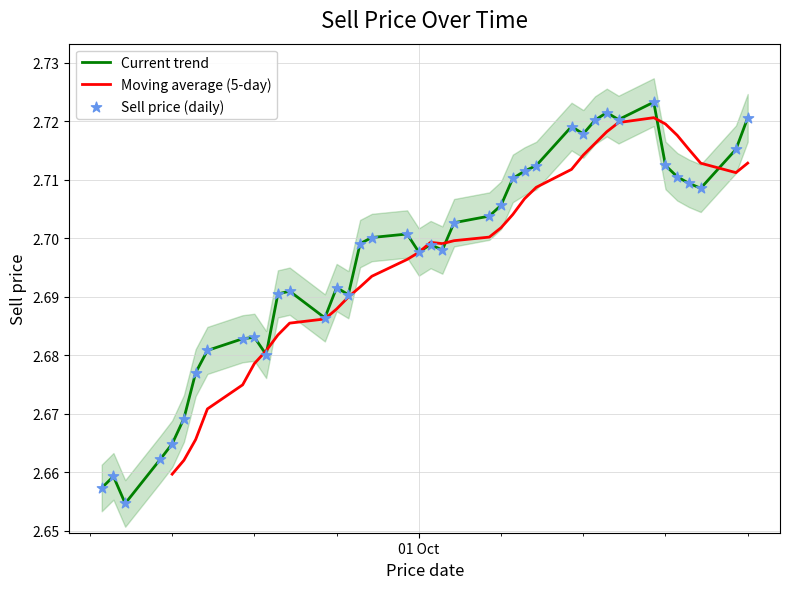

Approximately how many times larger is the value at 14 compared to 39?

1.0